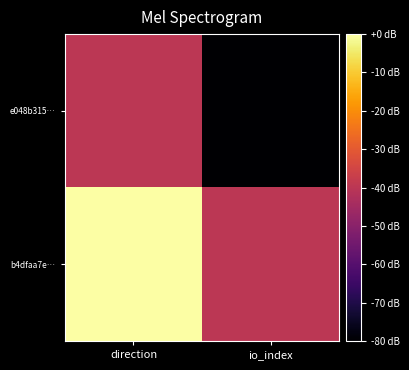

Between io_index and direction, which is larger?

direction